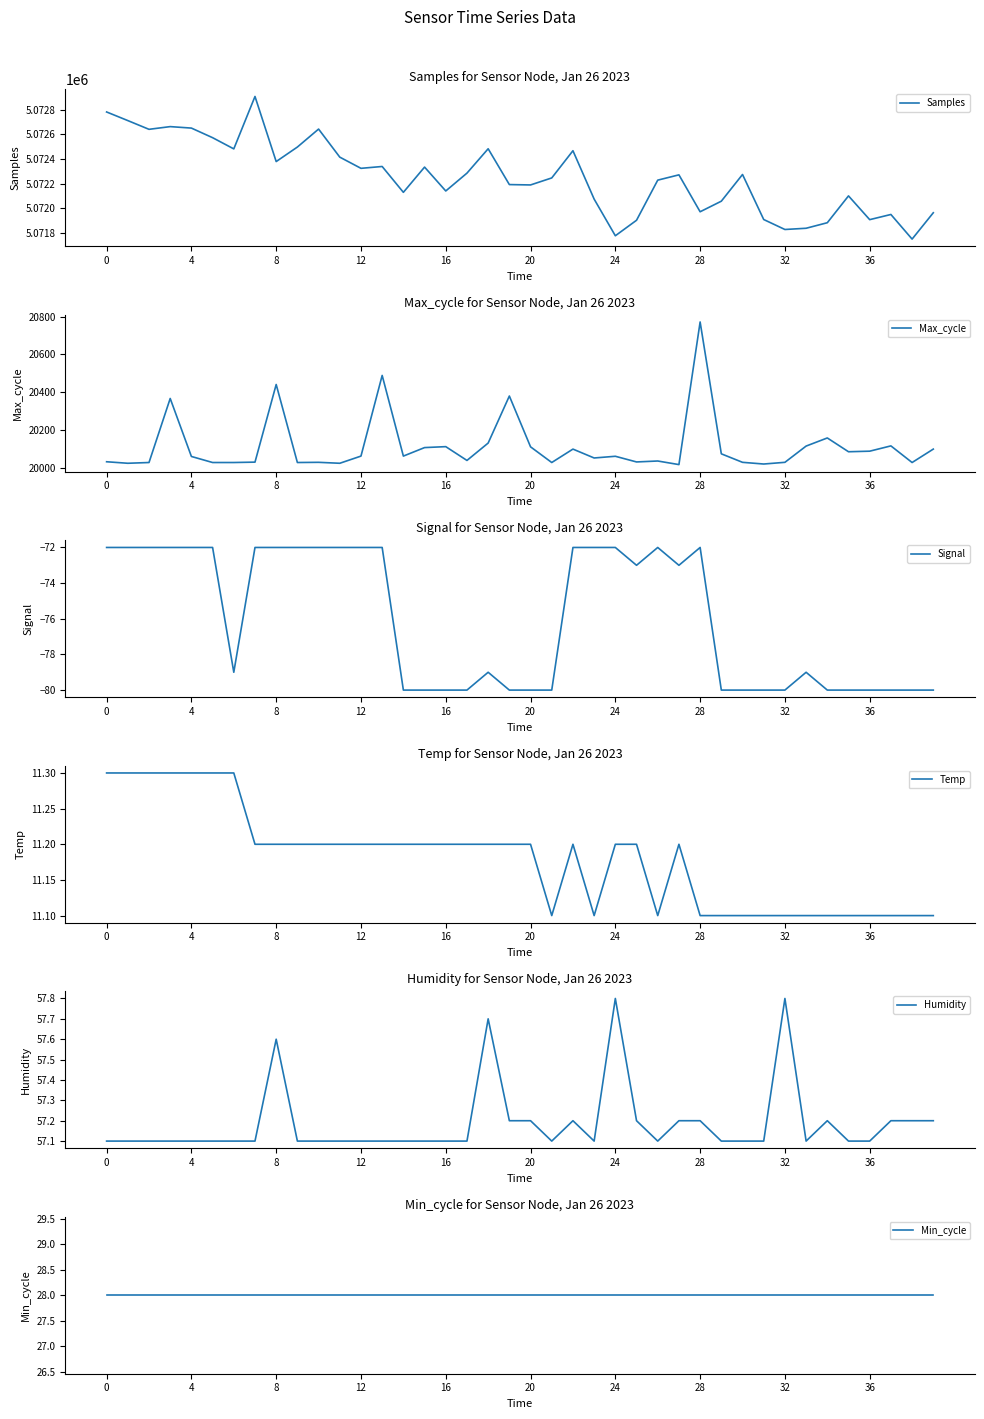

The Humidity series shows 76.3 at 30. True or false?

False